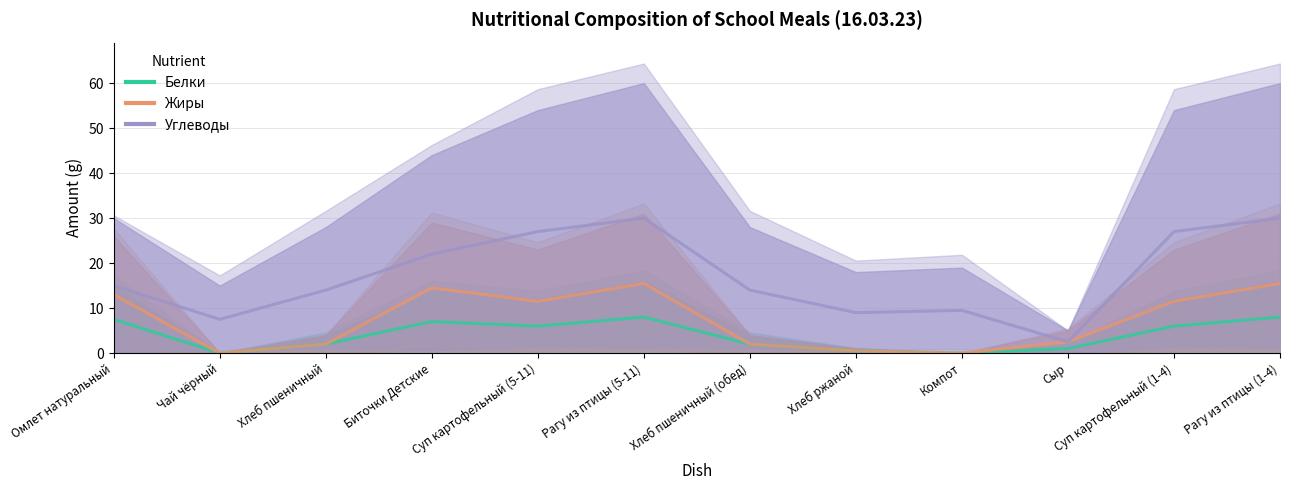

What is the sum of all Углеводы values?

207.5